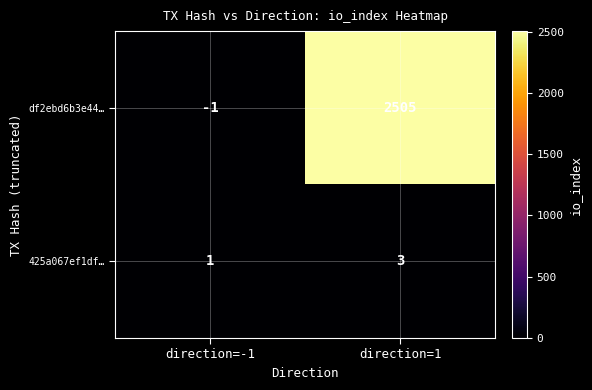

Count the number of categories in the chart.

2